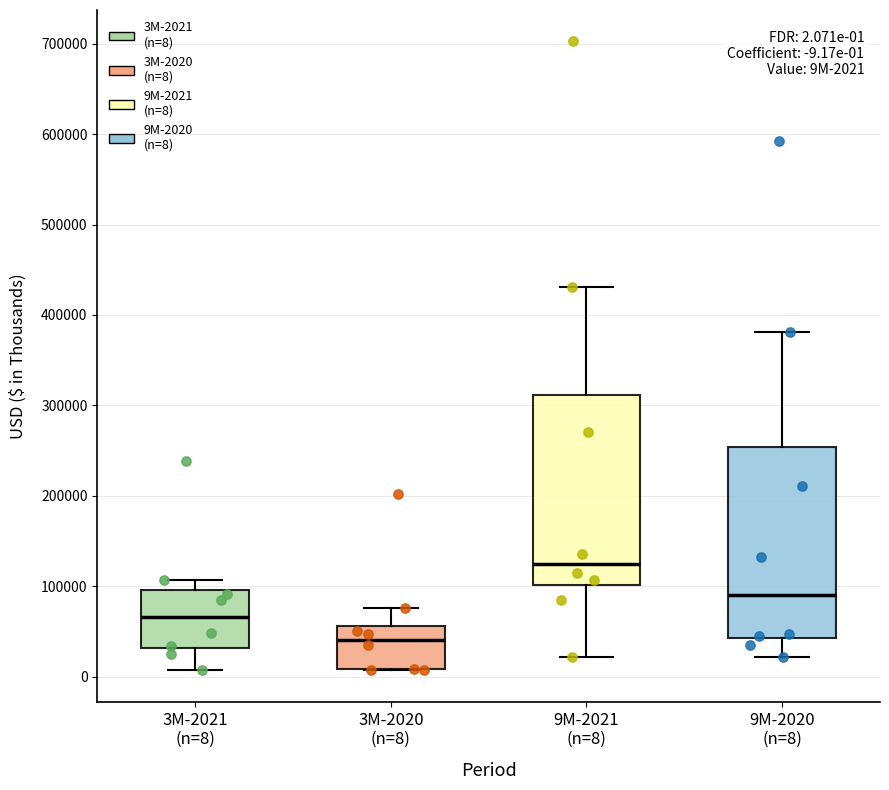

Which box's median line is the highest?

9M-2021 (n=8)